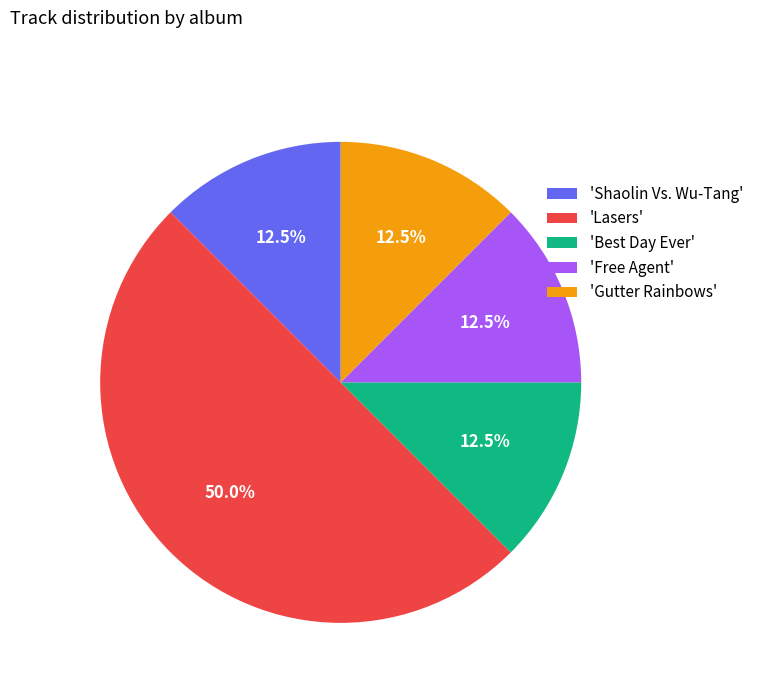

Combined, what portion of the pie is 'Best Day Ever' and 'Shaolin Vs. Wu-Tang'?

25.0%